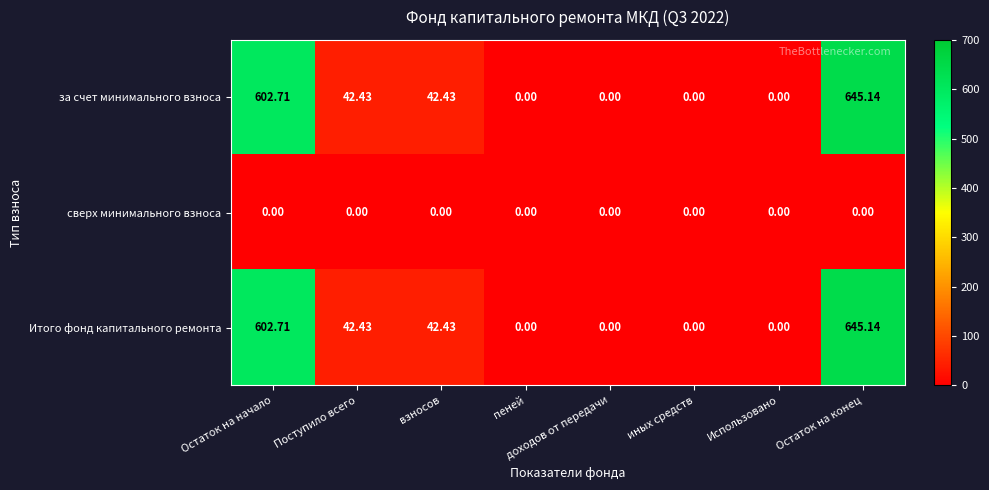

Which label corresponds to the largest value in the chart?

Остаток на конец